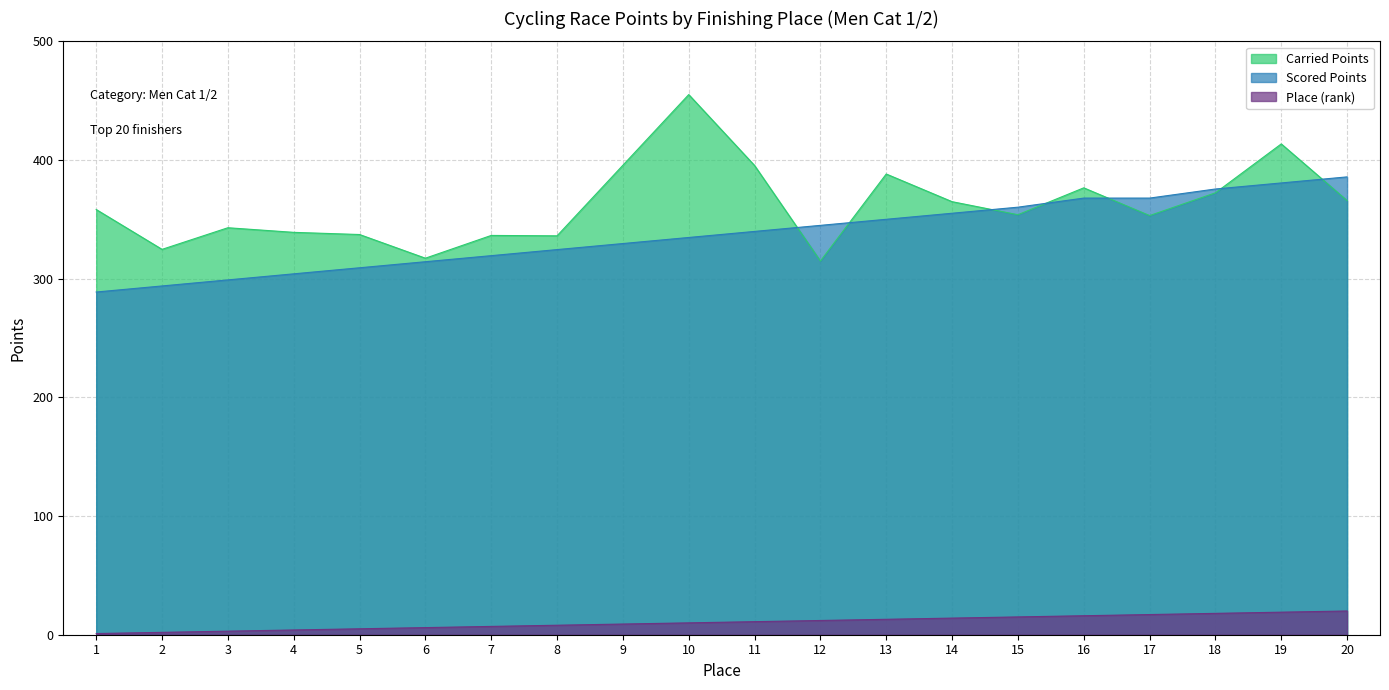

What is the minimum value for Carried Points?

314.9